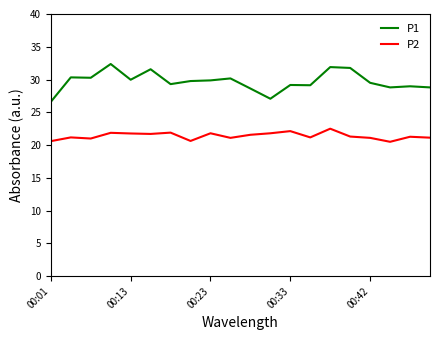

Which series has the widest spread of values?

P1